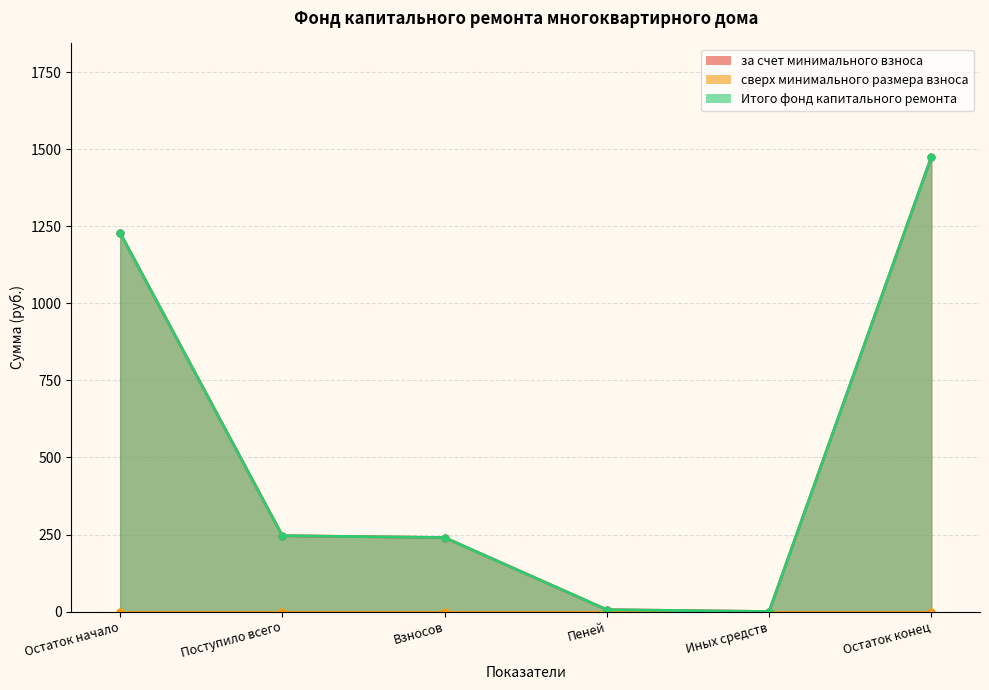

True or false: за счет минимального взноса and Итого фонд капитального ремонта intersect in this chart.

False